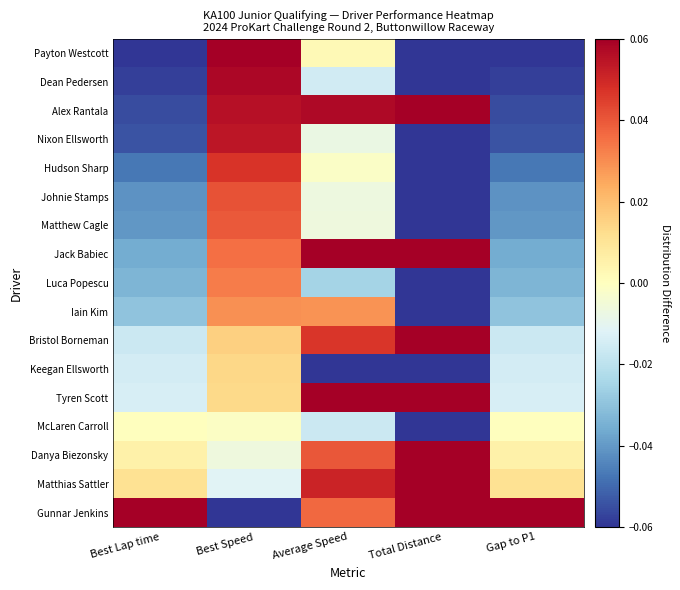

How many categories are shown in the chart?

5